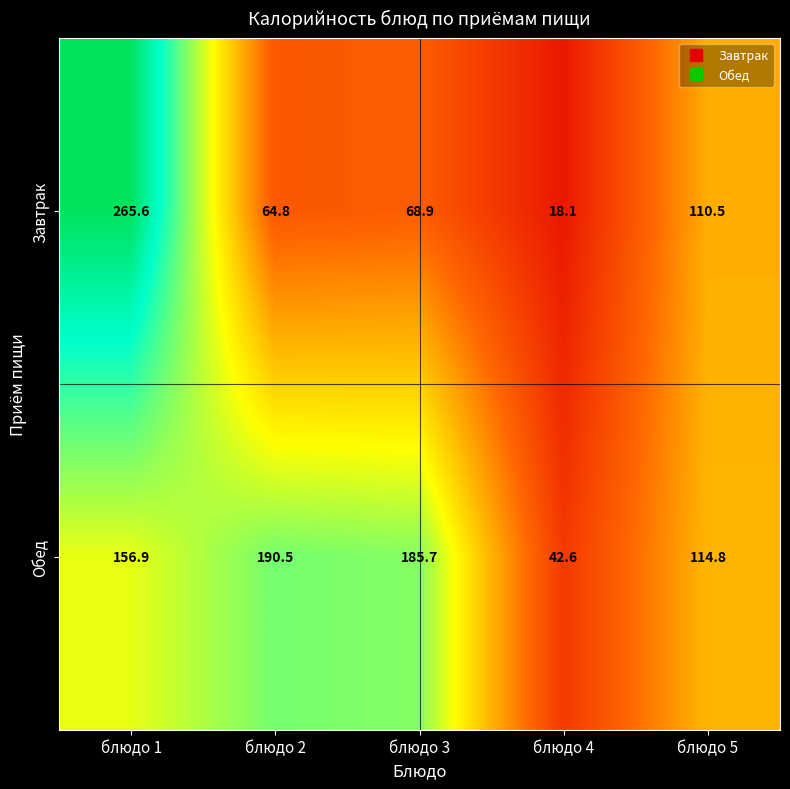

The value of Завтрак at блюдо 4 is 31.6. True or false?

False